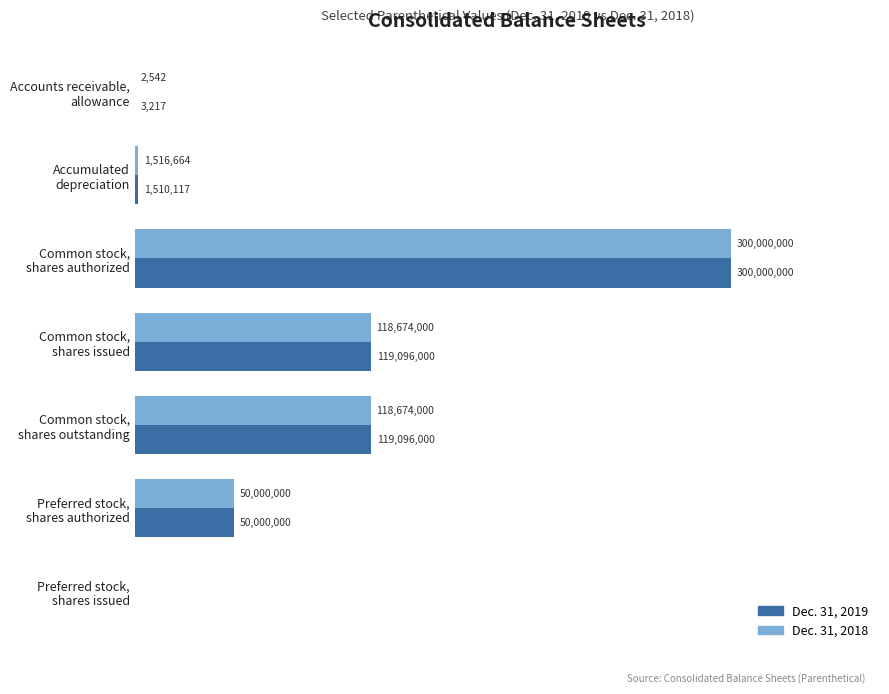

What is the average value of the Dec. 31, 2019 series?

84243619